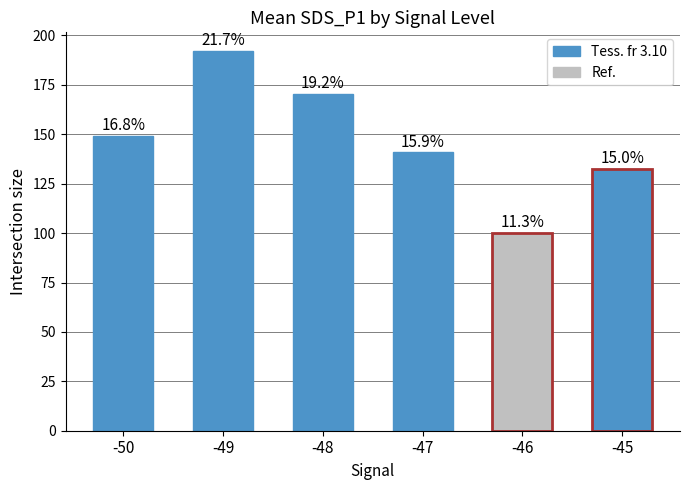

Between -50 and -46, which is larger?

-50